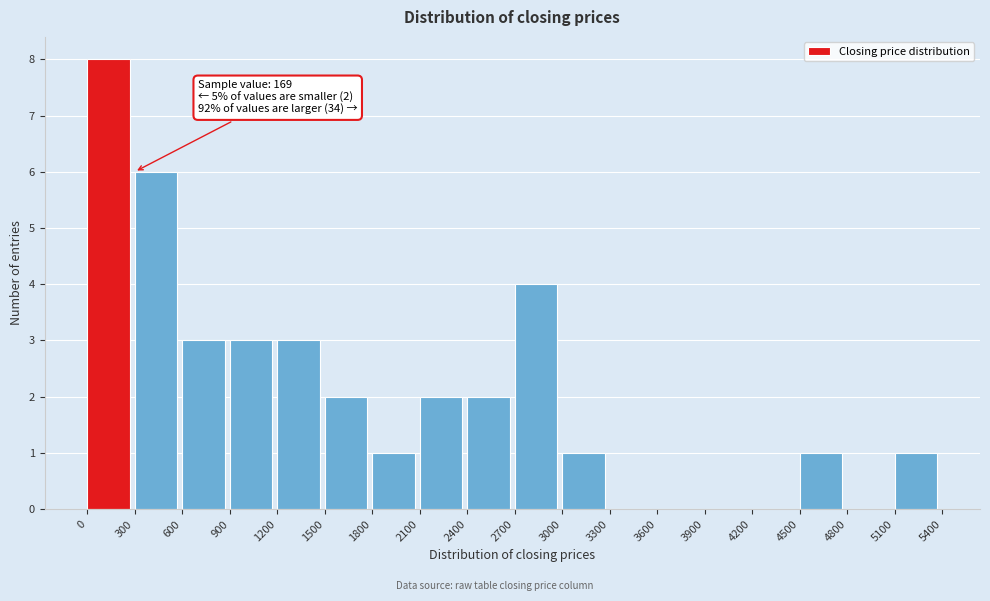

Over which range of the x-axis is the bar tallest?

0 to 300